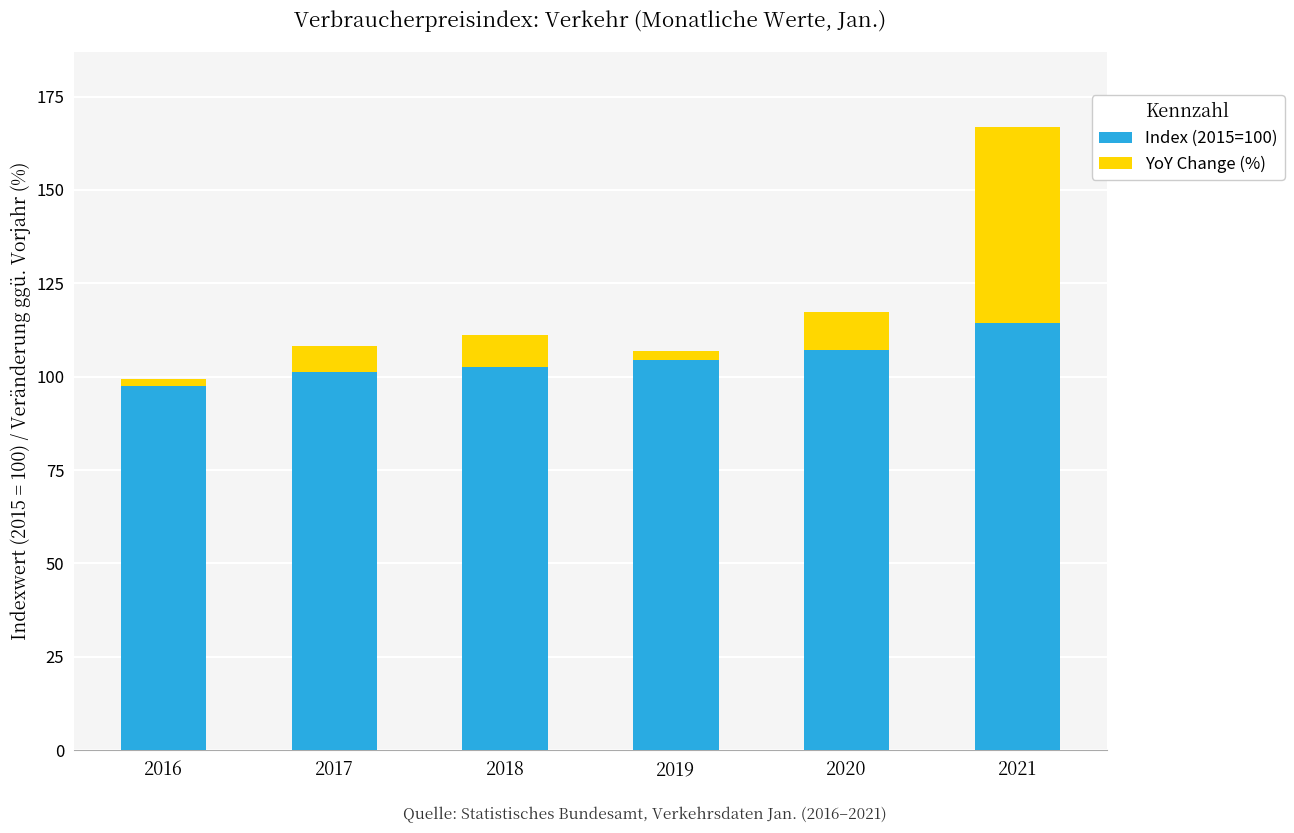

How many data points in Index (2015=100) are less than 104?

3